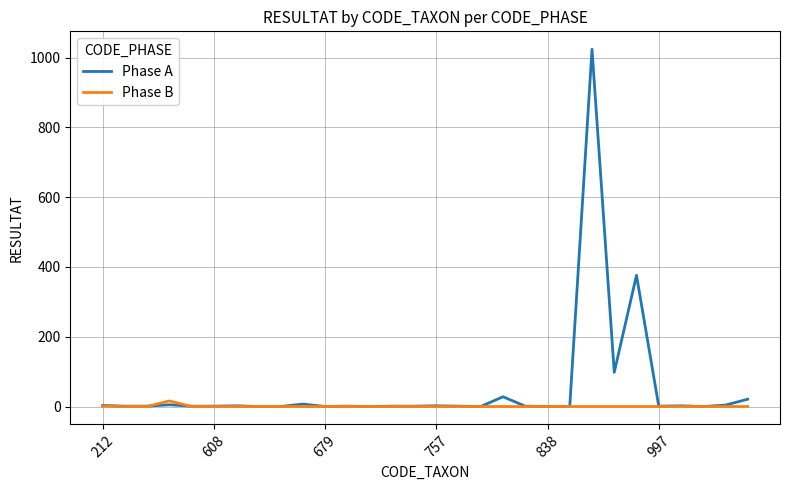

In Phase B, how many points are higher than both neighbors (excluding endpoints)?

1